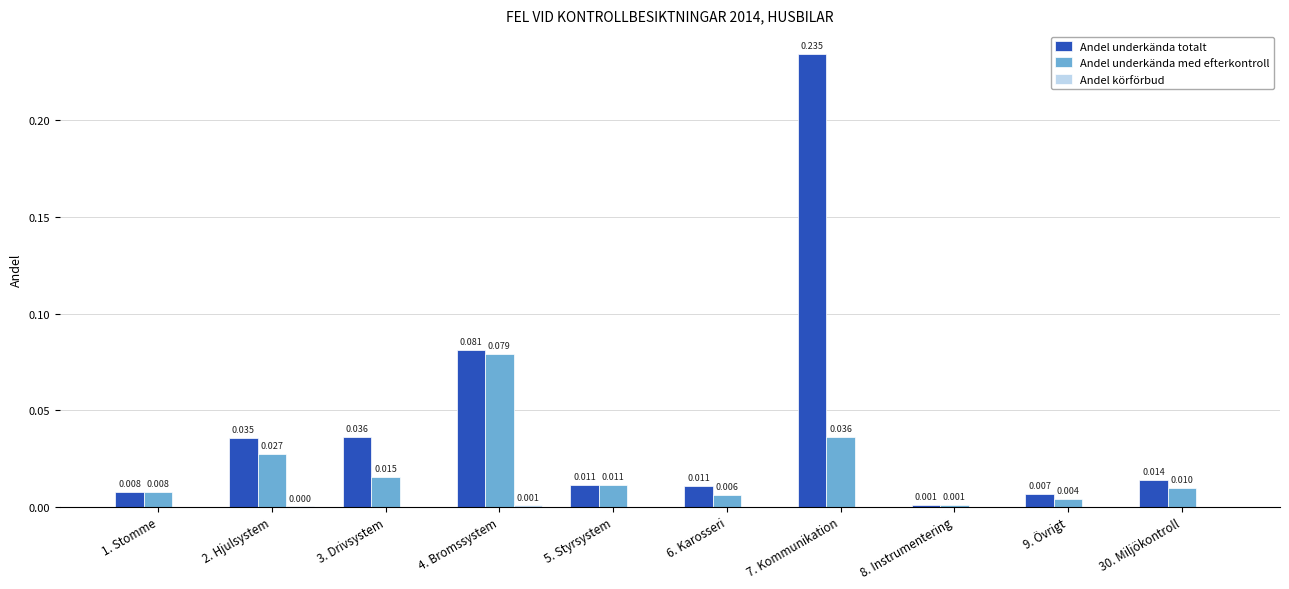

Which series changed the most between 5. Styrsystem and 9. Övrigt?

Andel underkända med efterkontroll